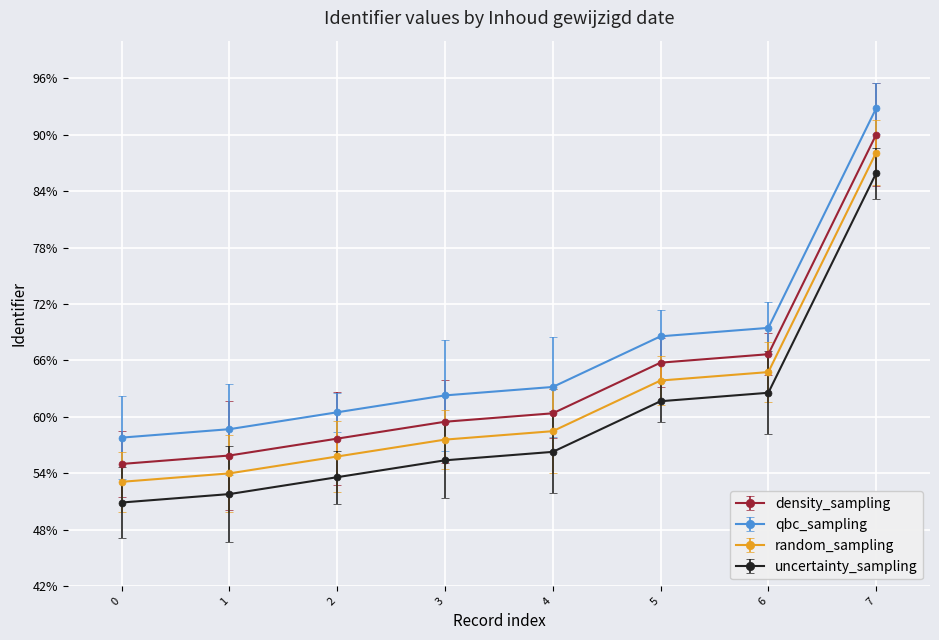

What value does the uncertainty_sampling series have at 4?

56.3